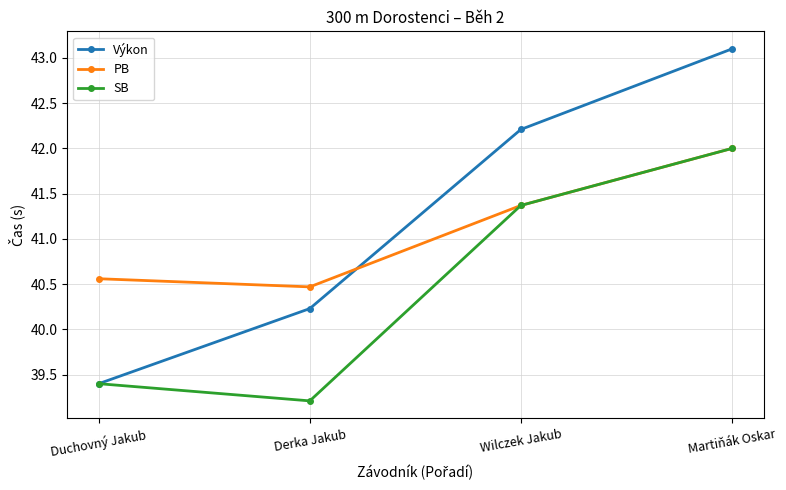

What is the difference between the SB values at Martiňák Oskar and Derka Jakub?

2.8